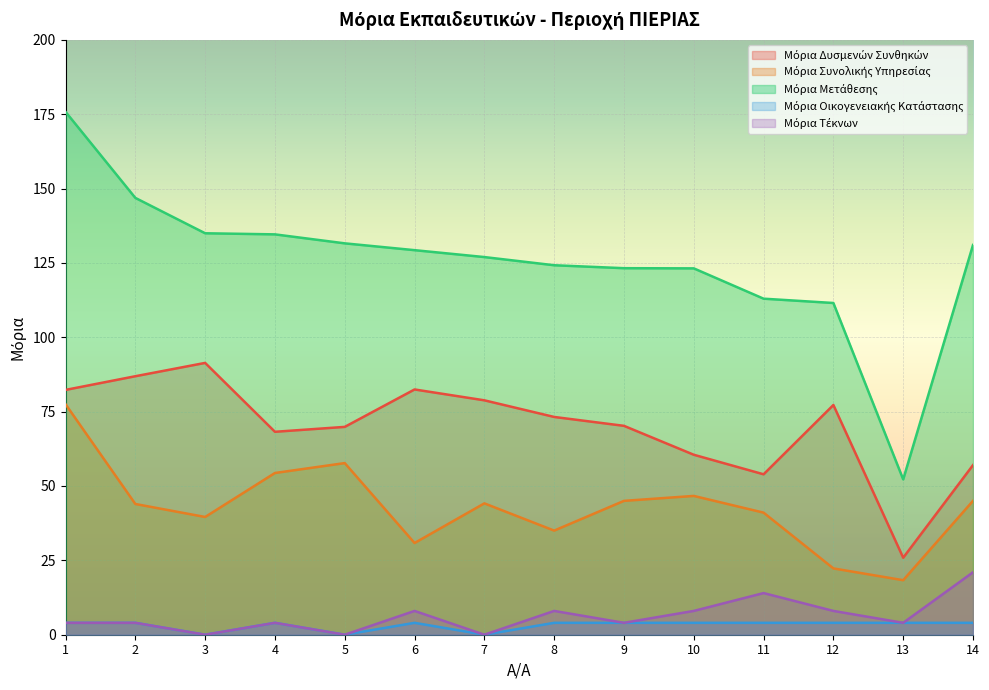

What is the spread (max minus min) of values at 12?

107.5